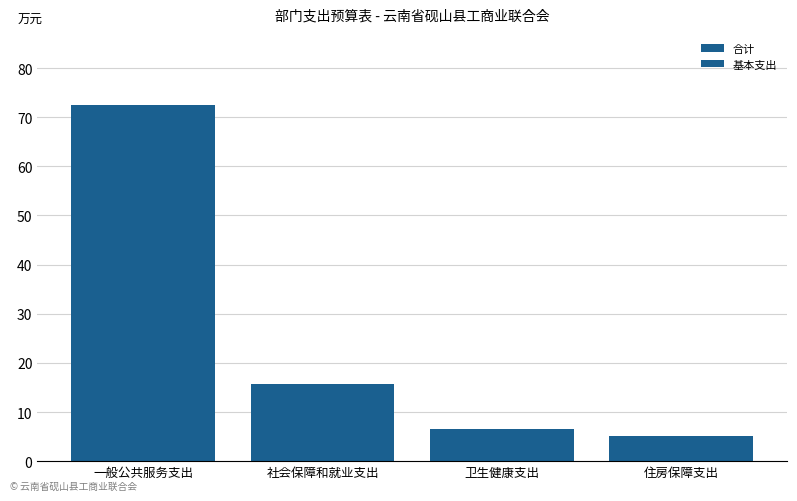

Rank the series at 住房保障支出 from lowest to highest value.

合计, 基本支出